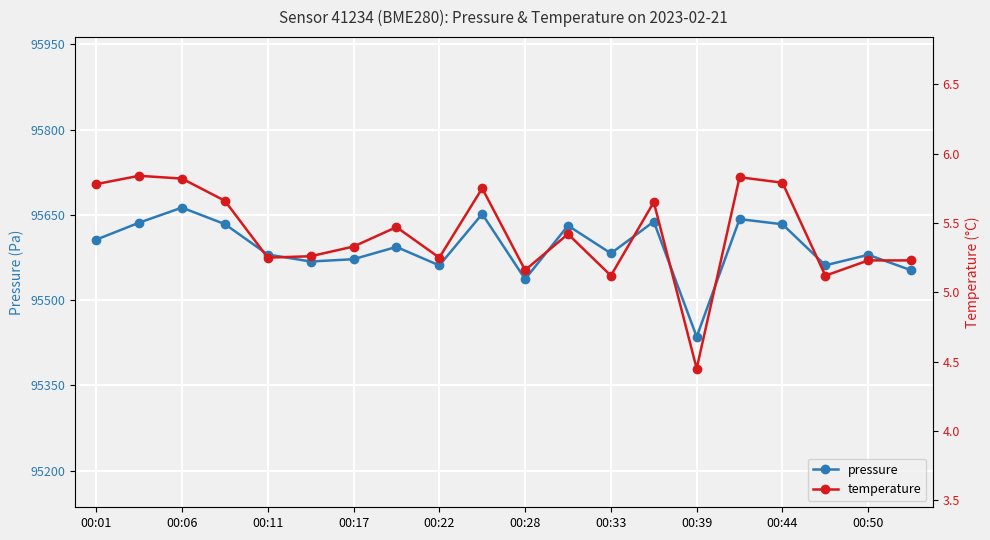

Is it true that pressure equals 157446.4 at 13?

False